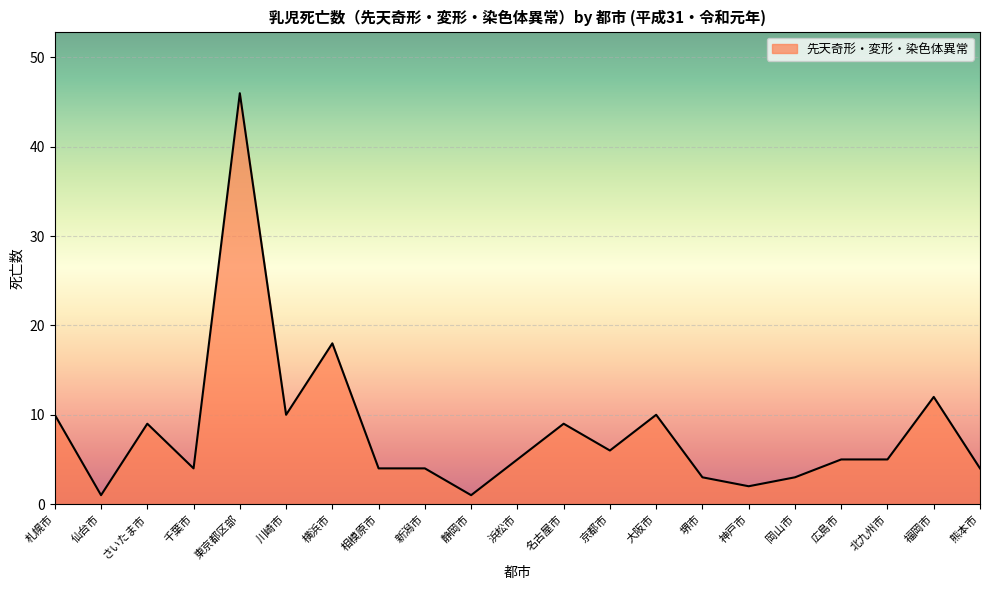

Where does the data first go above 5?

札幌市